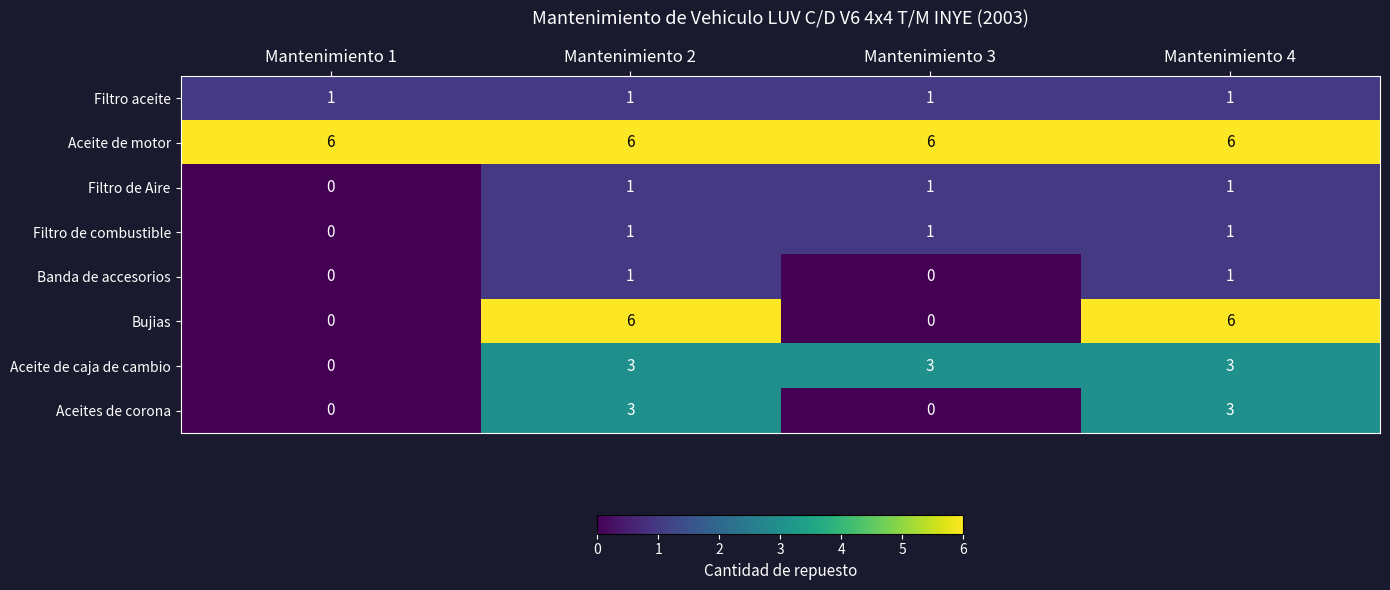

Count the number of categories in the chart.

4